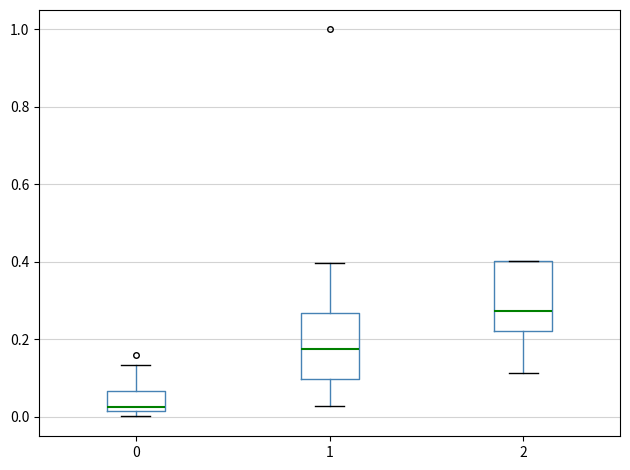

Where is the lower edge of the box at x = 2 on the y-axis? The values are not printed on the chart, so give them approximately, as read against the axis.

0.22